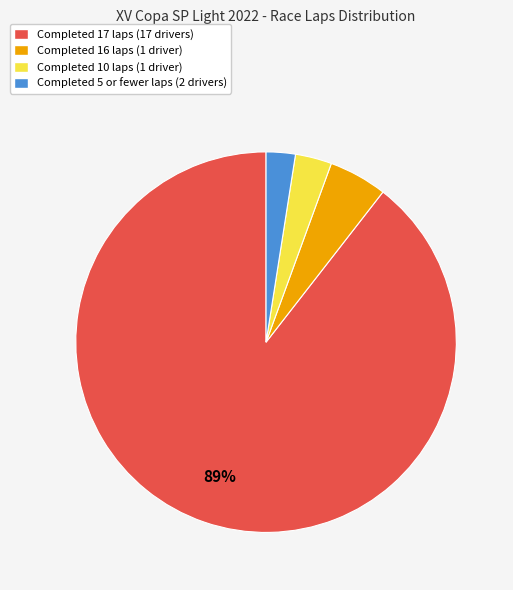

Count the number of slices in the pie.

4